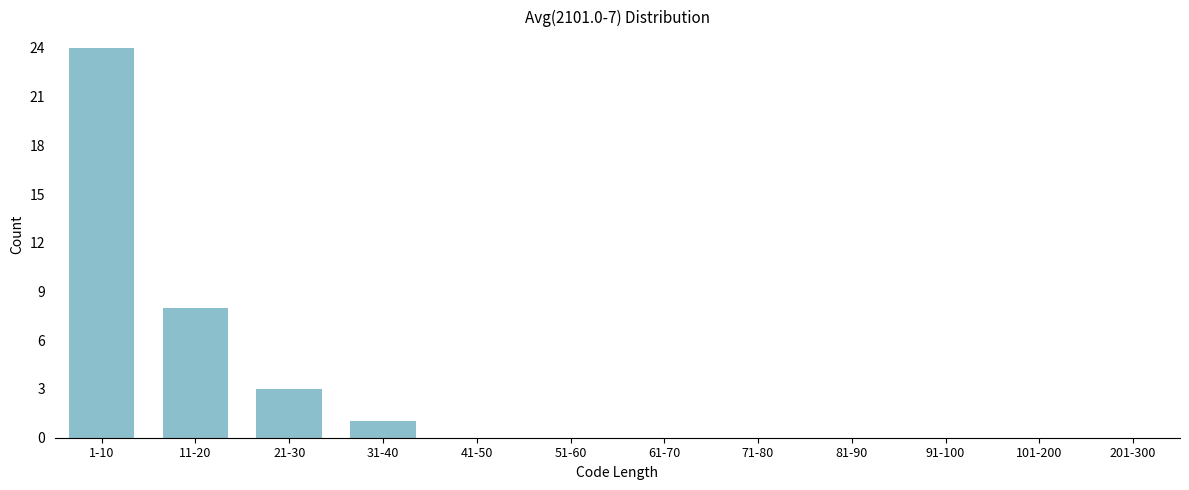

Reading right to left, extract all data points from this chart.

201-300=0	101-200=0	91-100=0	81-90=0	71-80=0	61-70=0	51-60=0	41-50=0	31-40=1	21-30=3	11-20=8	1-10=24